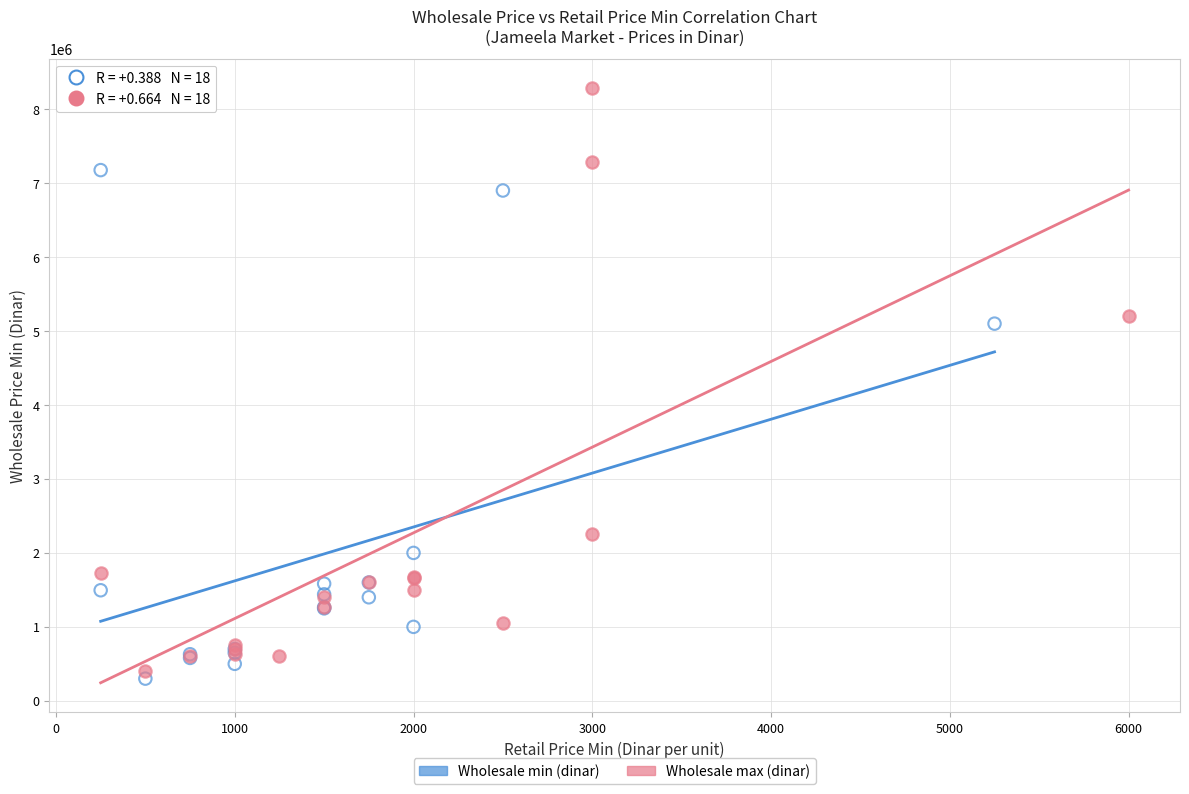

Which series contains the highest Y value?

Wholesale max (dinar)